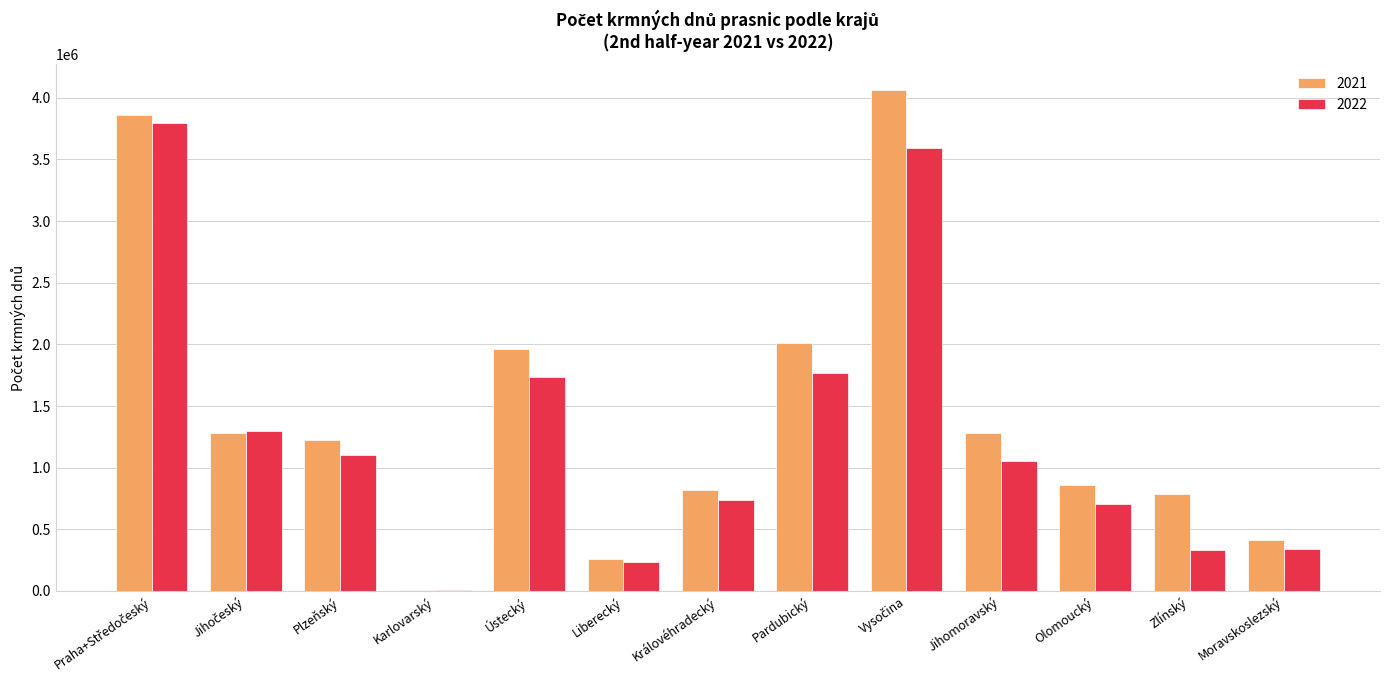

What value does the 2022 series have at Olomoucký?

702194